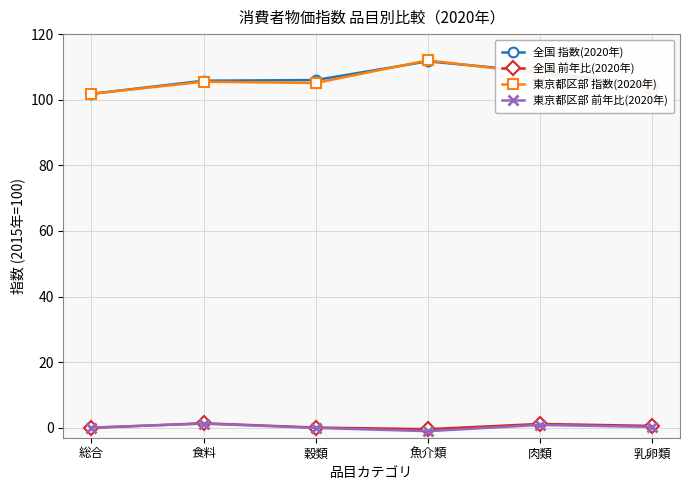

True or false: 東京都区部 前年比(2020年) has more than 2 interior local peaks.

False